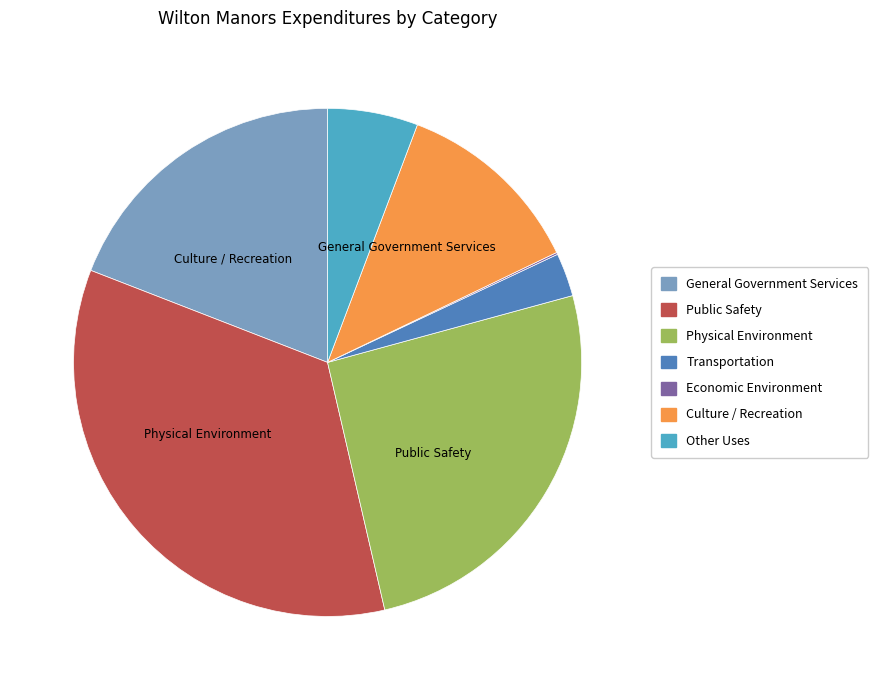

Is there a majority slice in this chart?

No